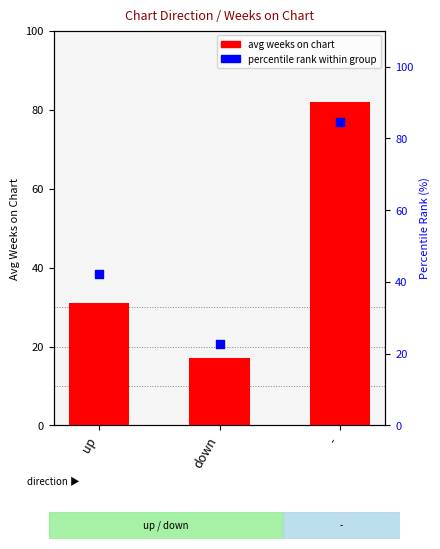

What are all the series names shown in the legend?

avg weeks on chart, percentile rank within group